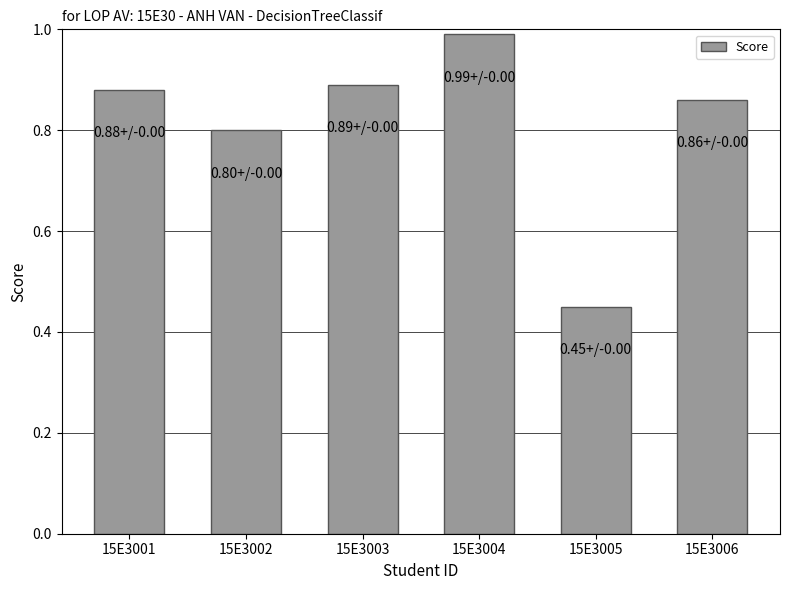

Where is the data nearest to the value 0?

15E3005